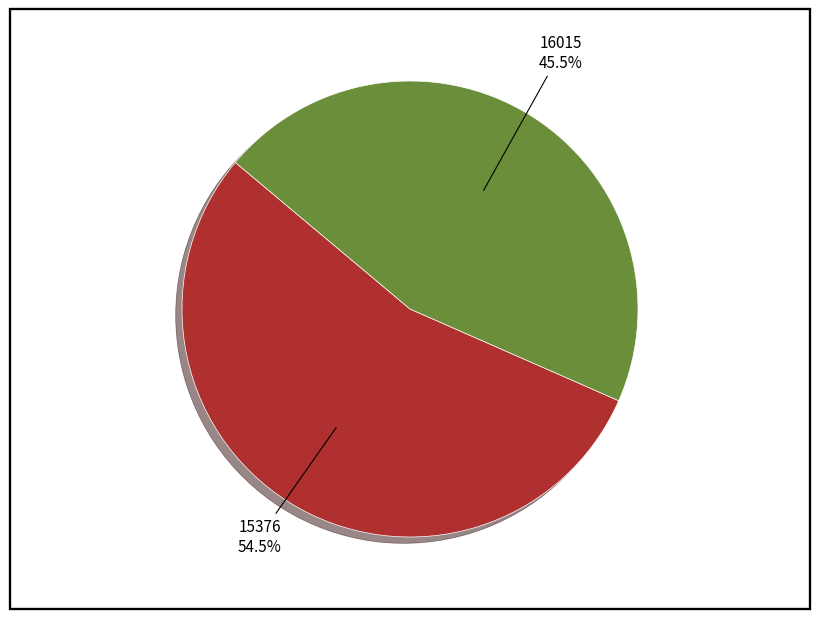

Does any single category account for the majority?

Yes